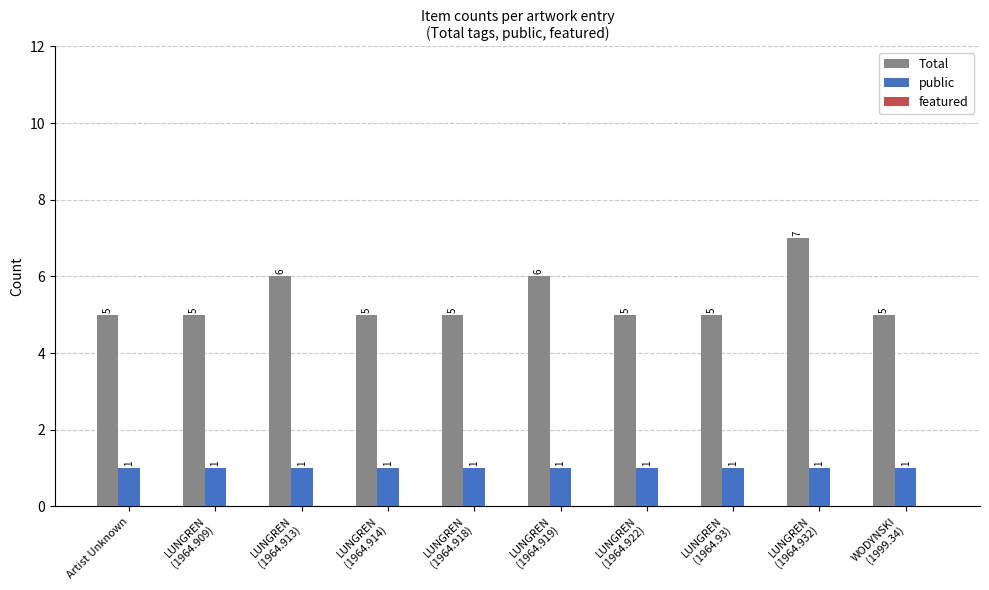

Which series has the largest total across all categories?

Total